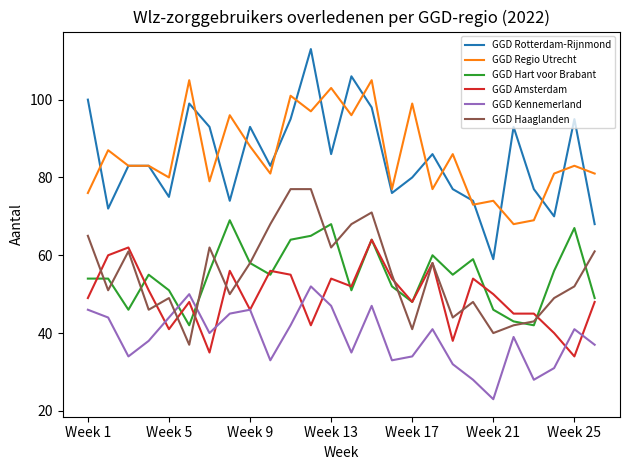

Reading left to right, transcribe all the data shown in this chart.

GGD Rotterdam-Rijnmond: 100	72	83	83	75	99	93	74	93	83	95	113	86	106	98	76	80	86	77	74	59	93	77	70	95	68
GGD Regio Utrecht: 76	87	83	83	80	105	79	96	88	81	101	97	103	96	105	77	99	77	86	73	74	68	69	81	83	81
GGD Hart voor Brabant: 54	54	46	55	51	42	56	69	58	55	64	65	68	51	64	52	48	60	55	59	46	43	42	56	67	49
GGD Amsterdam: 49	60	62	51	41	48	35	56	46	56	55	42	54	52	64	54	48	58	38	54	50	45	45	40	34	48
GGD Kennemerland: 46	44	34	38	44	50	40	45	46	33	42	52	47	35	47	33	34	41	32	28	23	39	28	31	41	37
GGD Haaglanden: 65	51	61	46	49	37	62	50	58	68	77	77	62	68	71	55	41	58	44	48	40	42	43	49	52	61